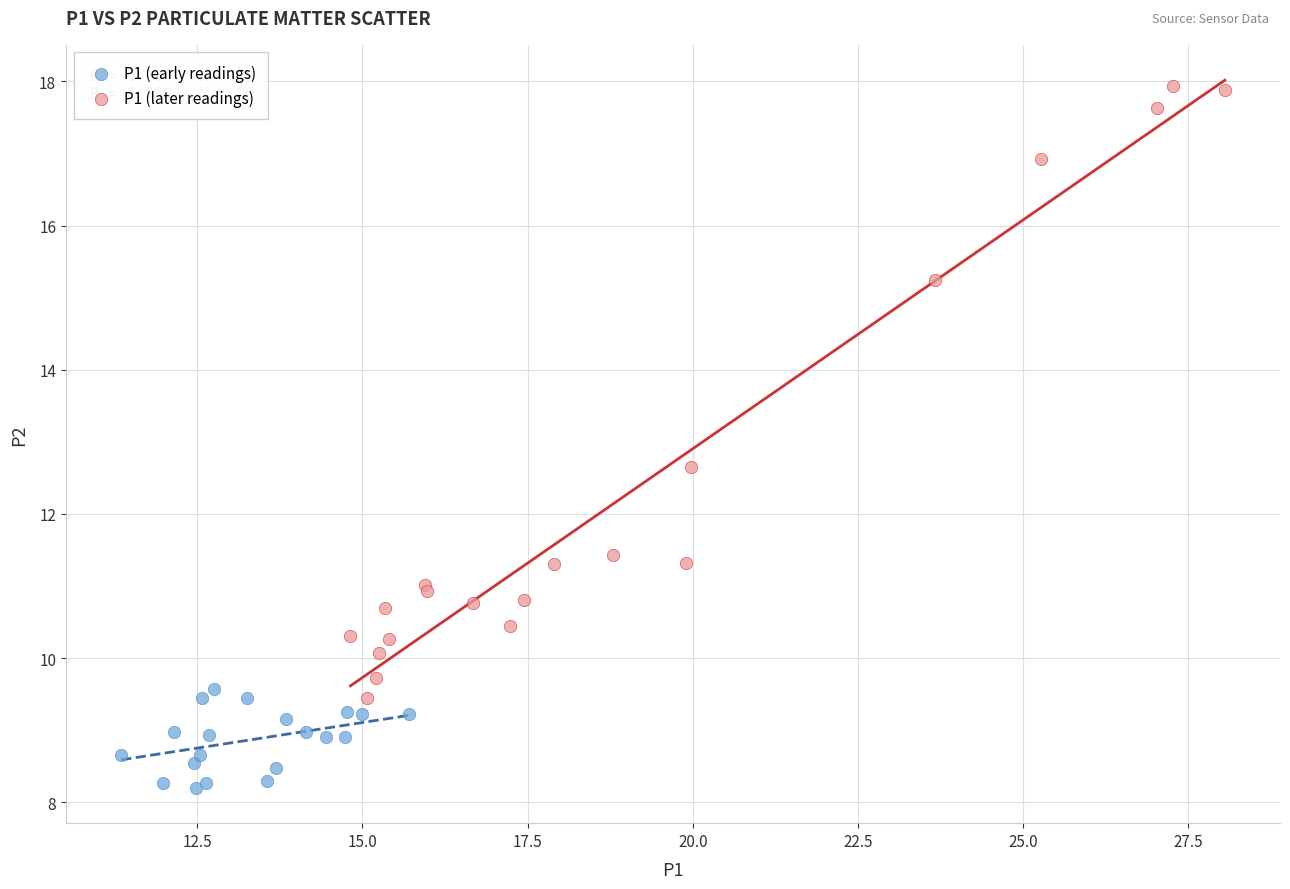

Which series contains the lowest Y value?

P1 (early readings)